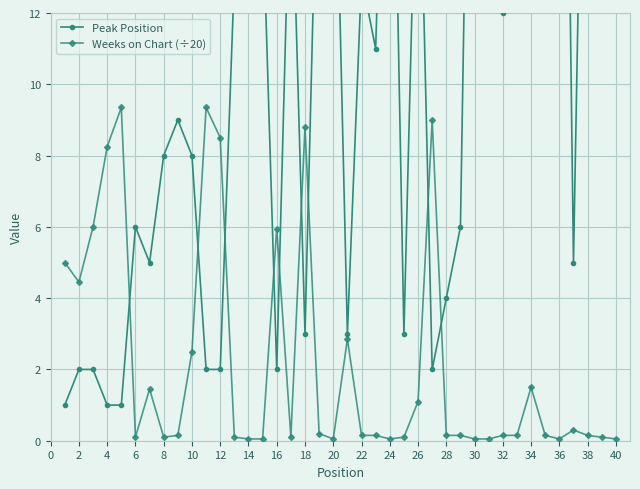

Reading left to right, list all the values displayed in this chart.

Peak Position: 1.0	2.0	2.0	1.0	1.0	6.0	5.0	8.0	9.0	8.0	2.0	2.0	13.0	14.0	15.0	2.0	17.0	3.0	19.0	20.0	3.0	13.0	11.0	24.0	3.0	19.0	2.0	4.0	6.0	30.0	31.0	12.0	21.0	13.0	20.0	36.0	5.0	27.0	39.0	40.0
Weeks on Chart (÷20): 5.0	4.5	6.0	8.2	9.3	0.1	1.4	0.1	0.1	2.5	9.3	8.5	0.1	0.1	0.1	6.0	0.1	8.8	0.2	0.1	2.9	0.1	0.1	0.1	0.1	1.1	9.0	0.1	0.1	0.1	0.1	0.1	0.1	1.5	0.1	0.1	0.3	0.1	0.1	0.1